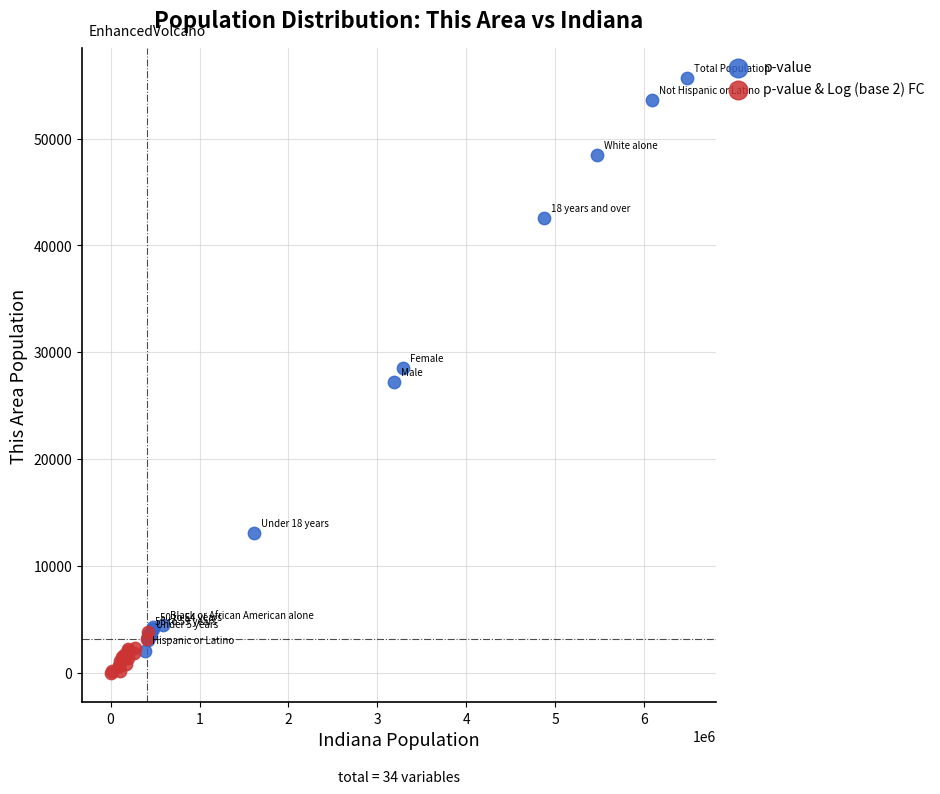

Which series contains the lowest Y value?

p-value & Log (base 2) FC